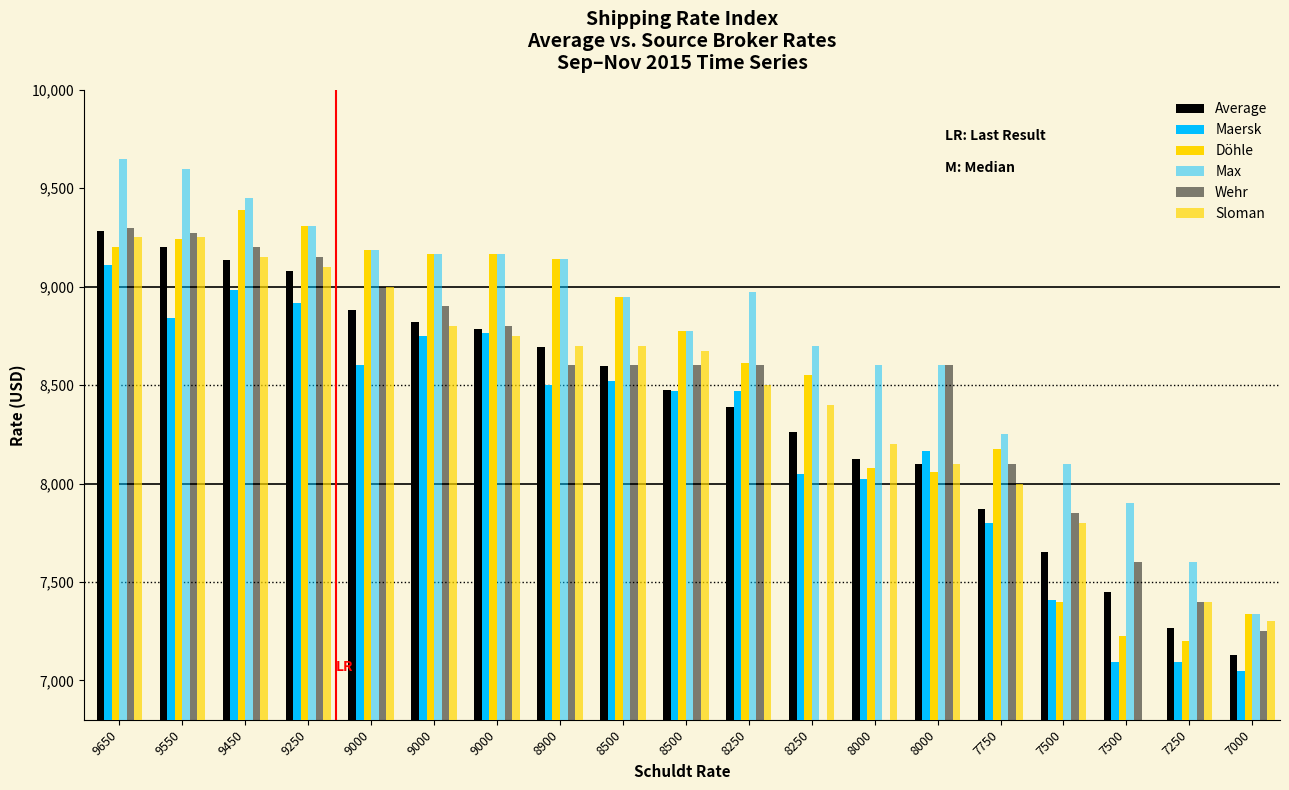

Which series has the largest total across all categories?

Max